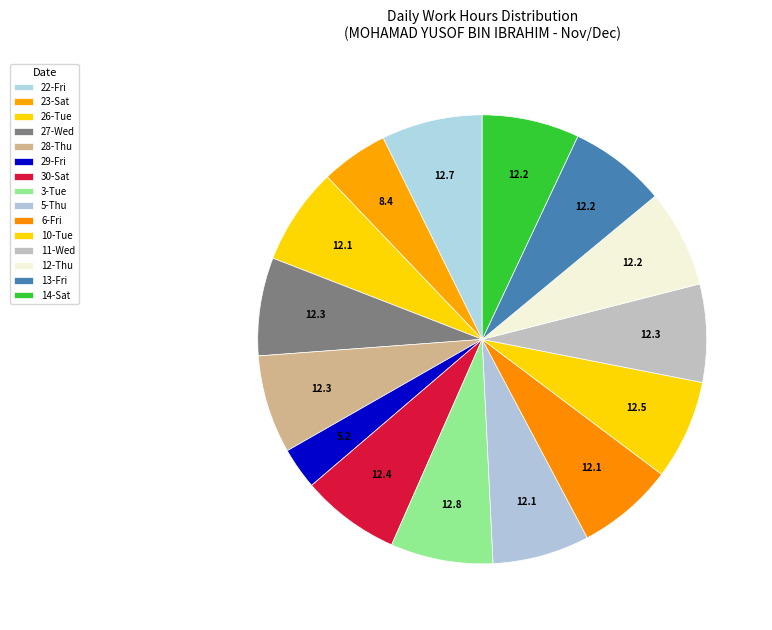

Does 12-Thu represent more than half of the total?

No